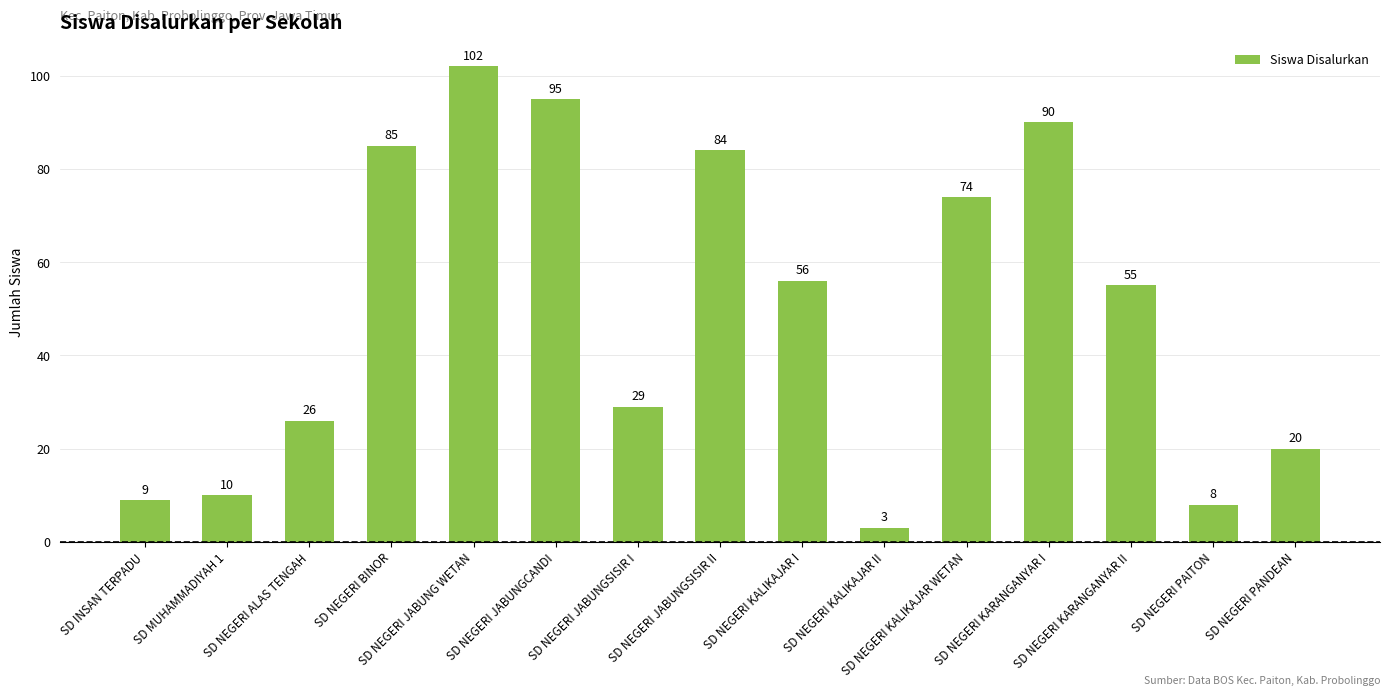

Does the chart contain any negative values?

No